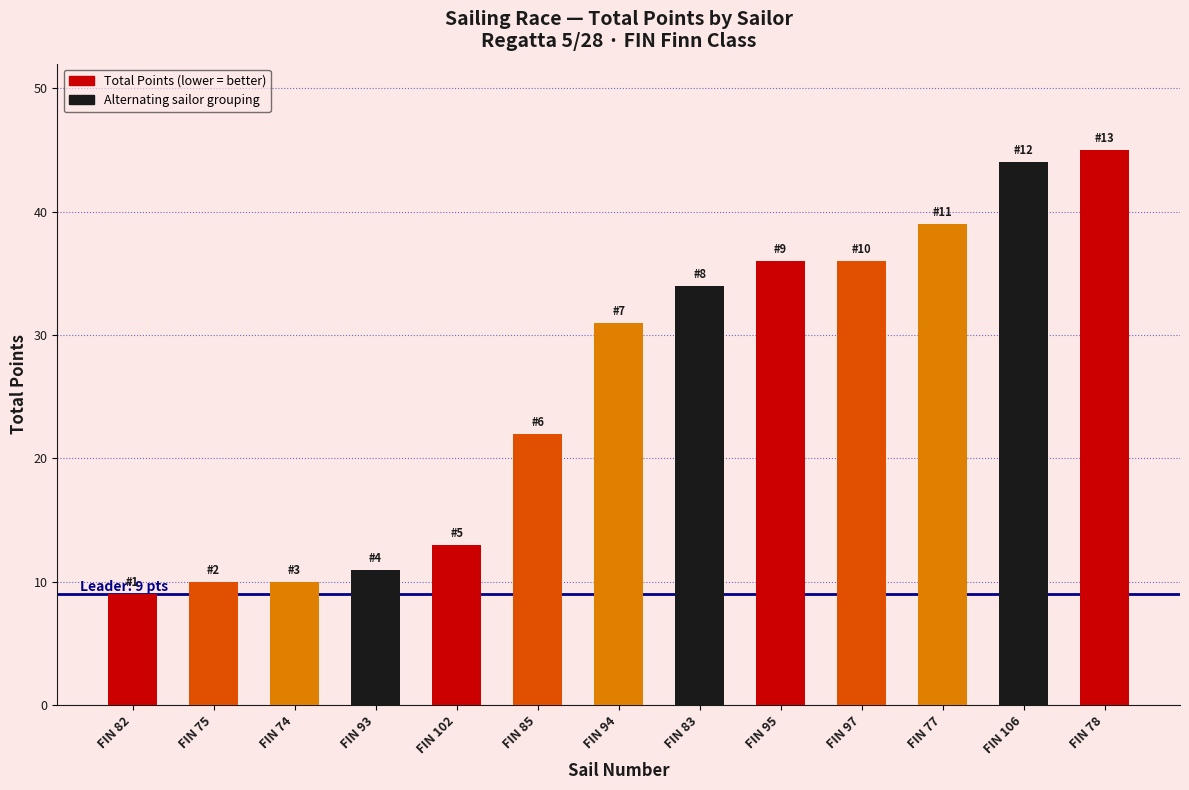

What is the difference between the maximum and minimum values?

36